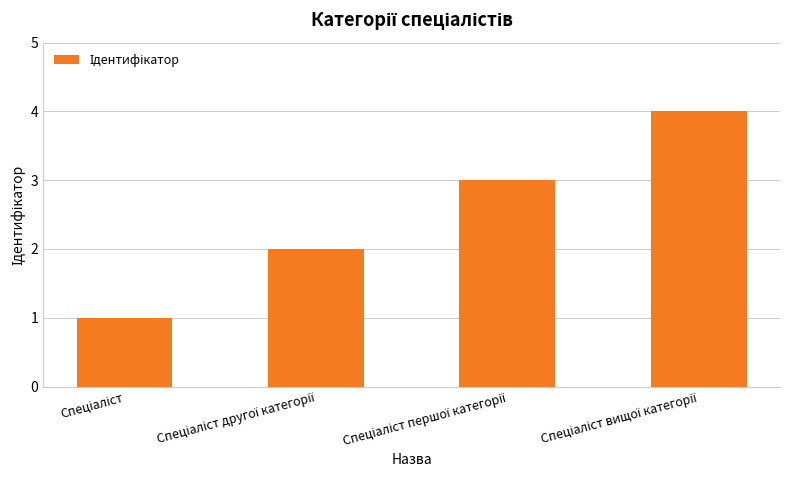

What is the greatest value displayed?

4